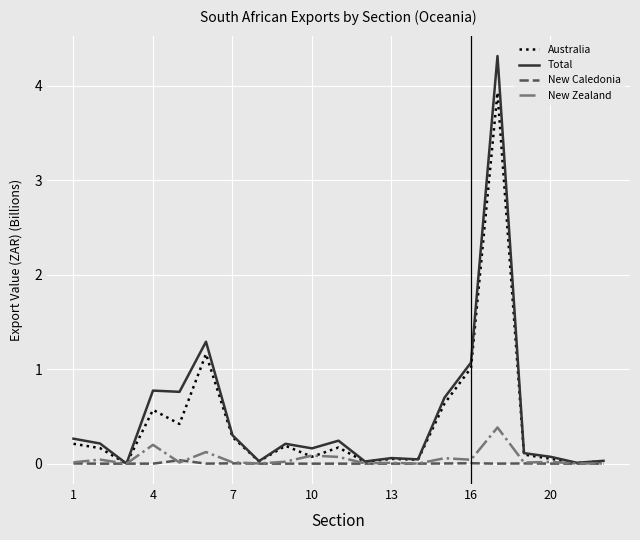

What are all the series names shown in the legend?

Australia, Total, New Caledonia, New Zealand